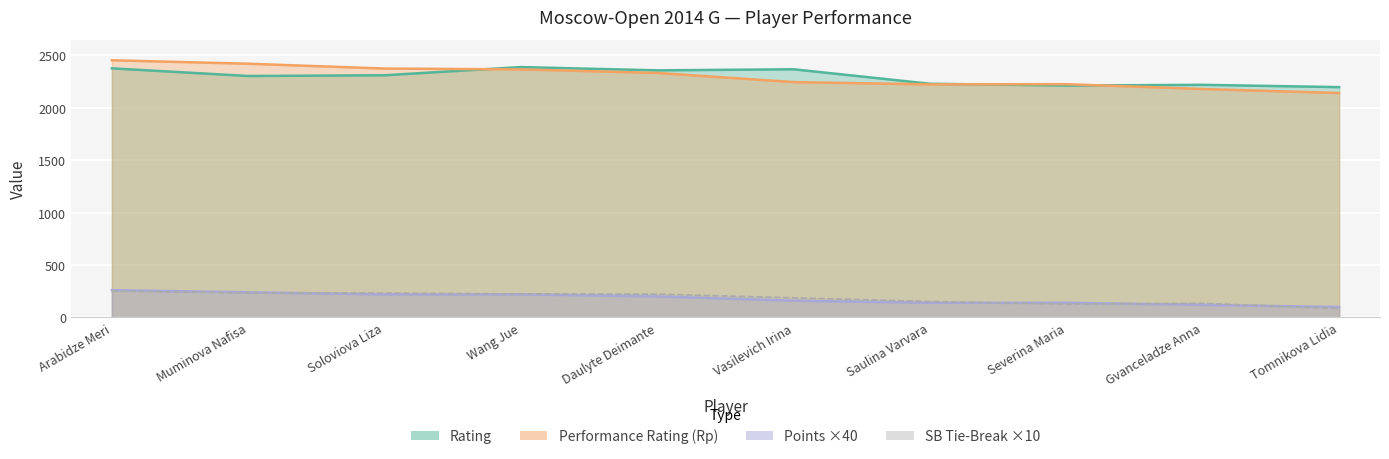

At which label is Rp closest to 2295?

Daulyte Deimante